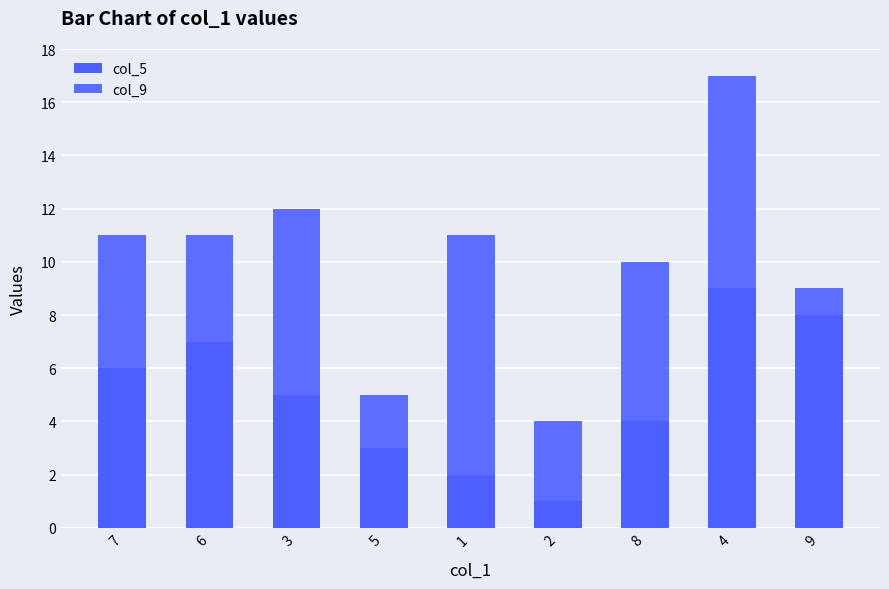

The col_9 series shows 6 at 6. True or false?

False